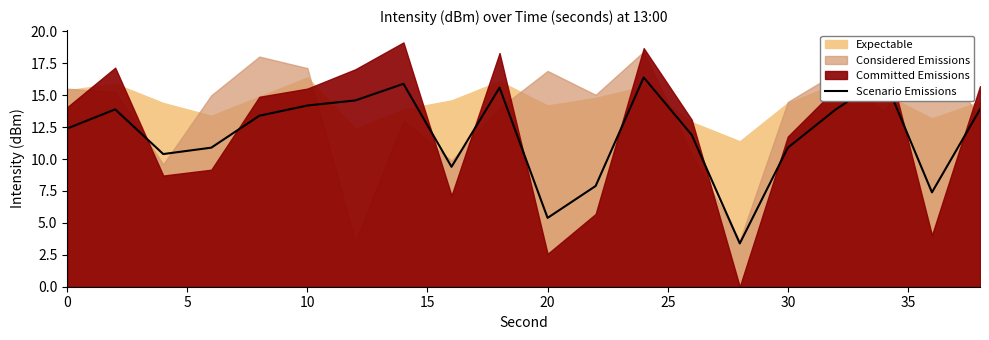

Reading left to right, what are all the values shown in this chart?

12.4	13.9	10.4	10.9	13.4	14.2	14.6	15.9	9.4	15.6	5.4	7.9	16.4	11.9	3.4	10.9	13.9	16.4	7.4	13.9